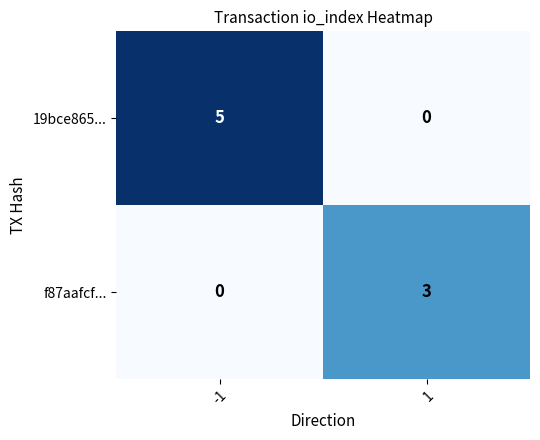

How many data points in 19bce865... are less than 5?

1